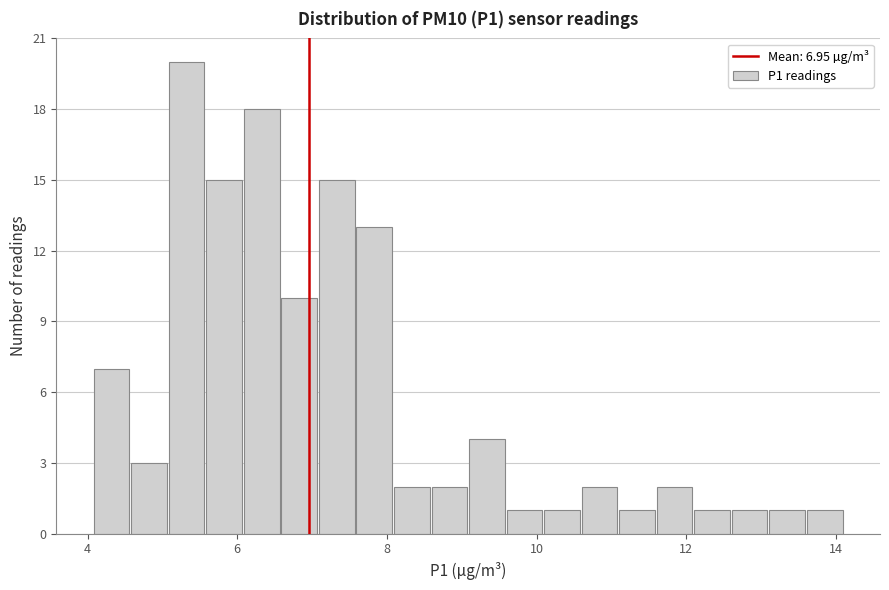

Around what value on the x-axis is the tallest bar? Give the approximate position of its centre, as read against the axis.

5.4